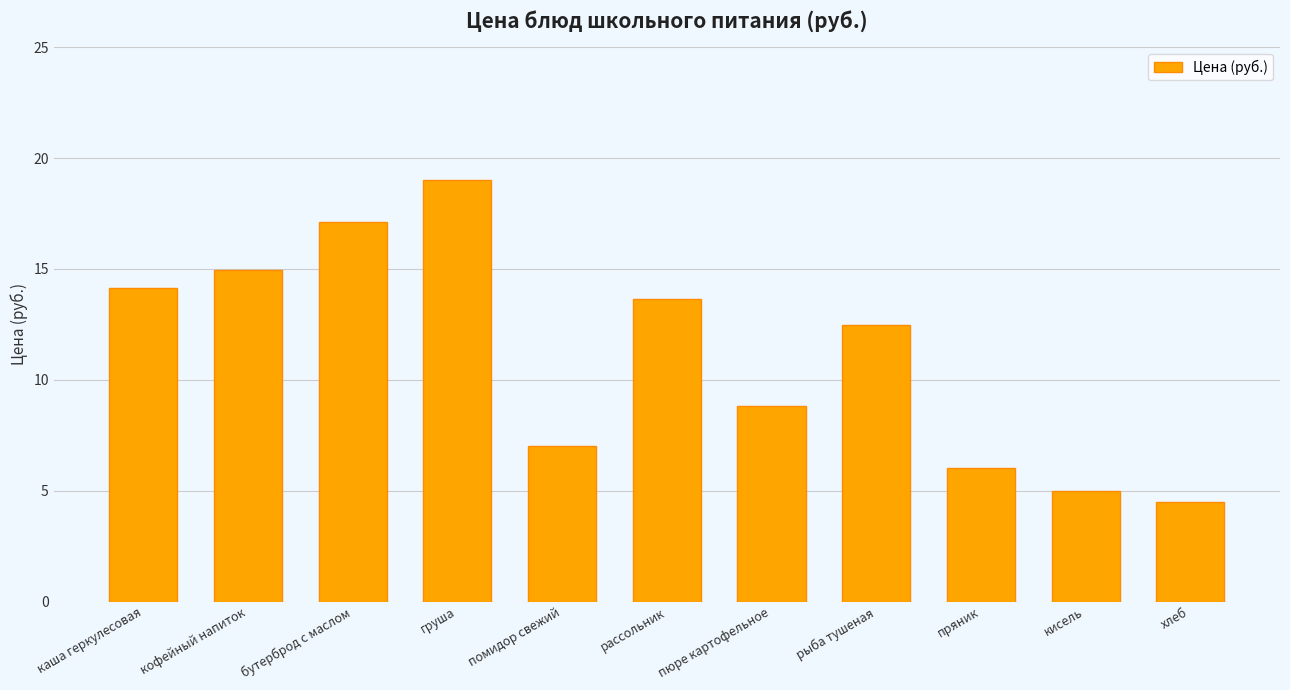

What is the label of the 10th bar from the right?

кофейный напиток